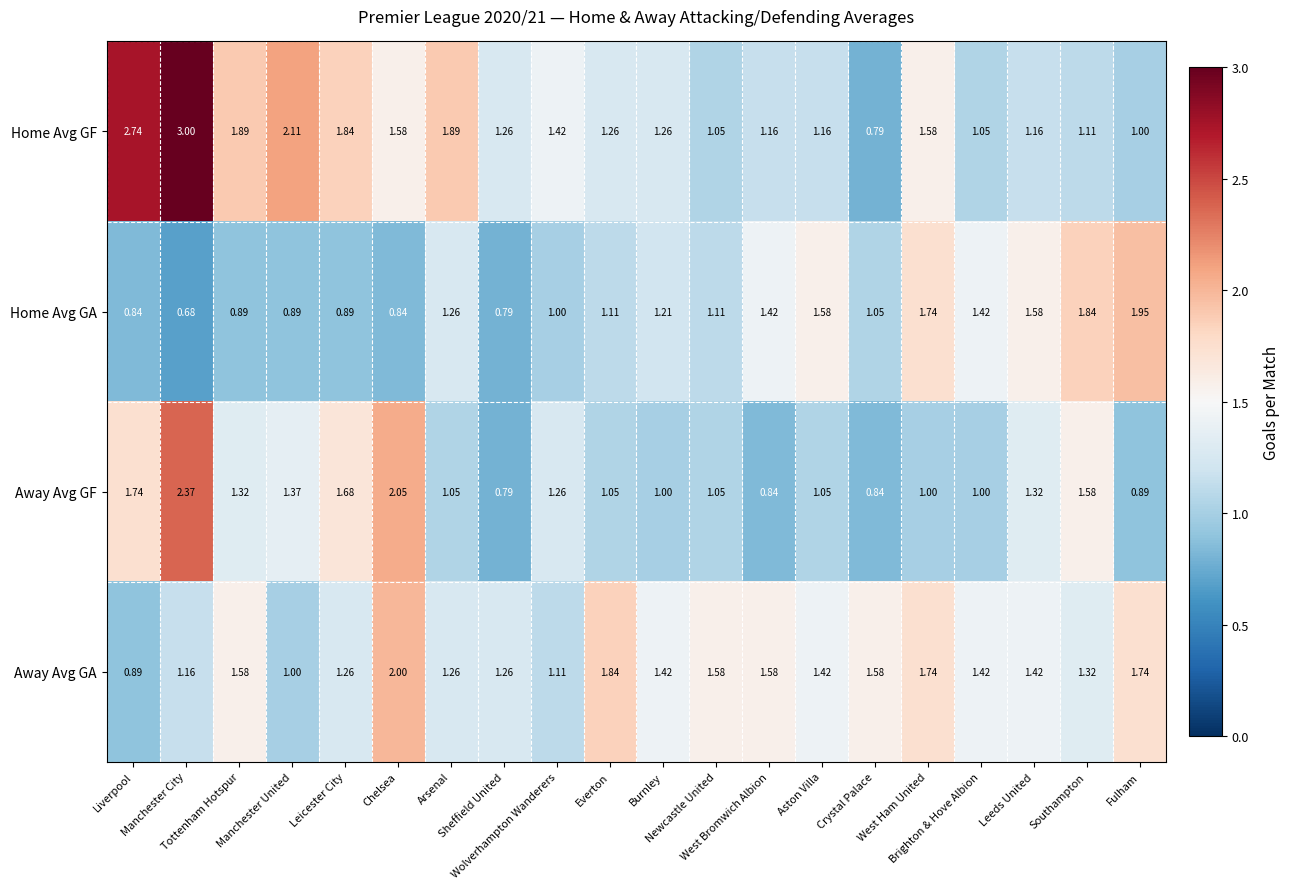

Rank the series by their maximum value, from highest to lowest.

Home Avg GF, Away Avg GF, Away Avg GA, Home Avg GA